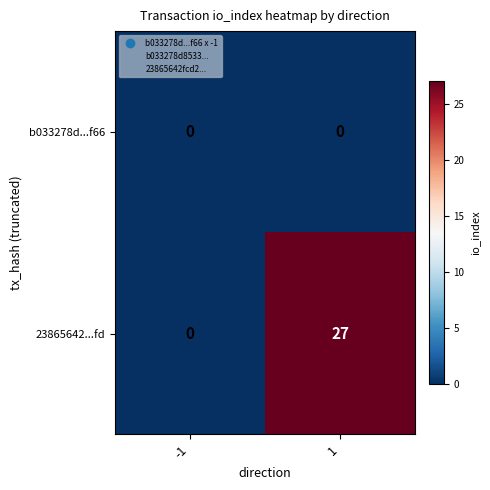

Rank the series at 1 from highest to lowest value.

23865642...fd, b033278d...f66